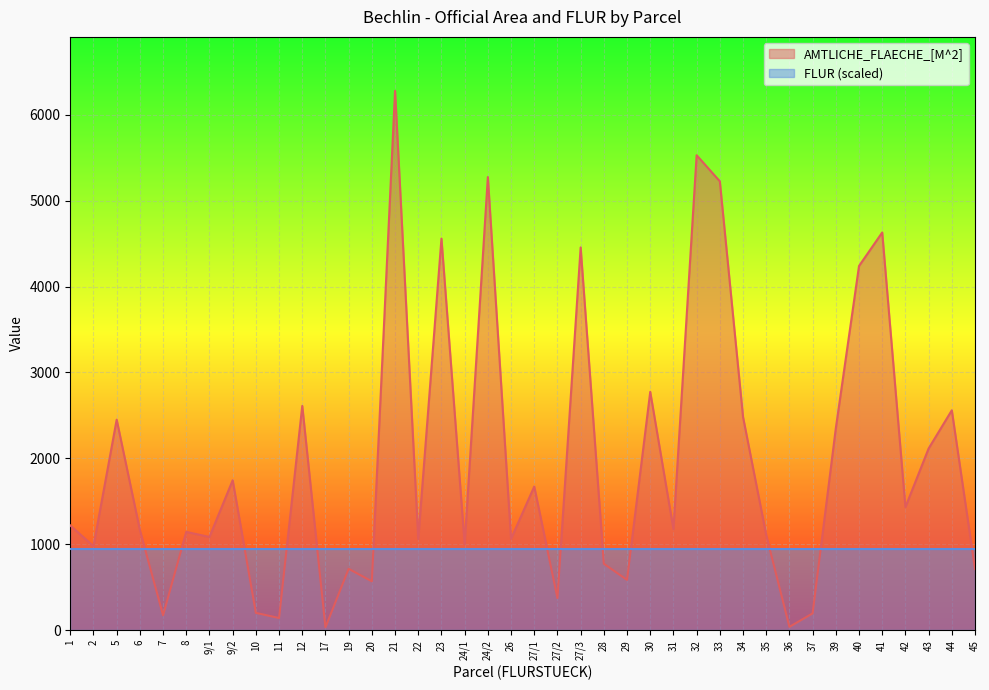

Where is the first local minimum?

2